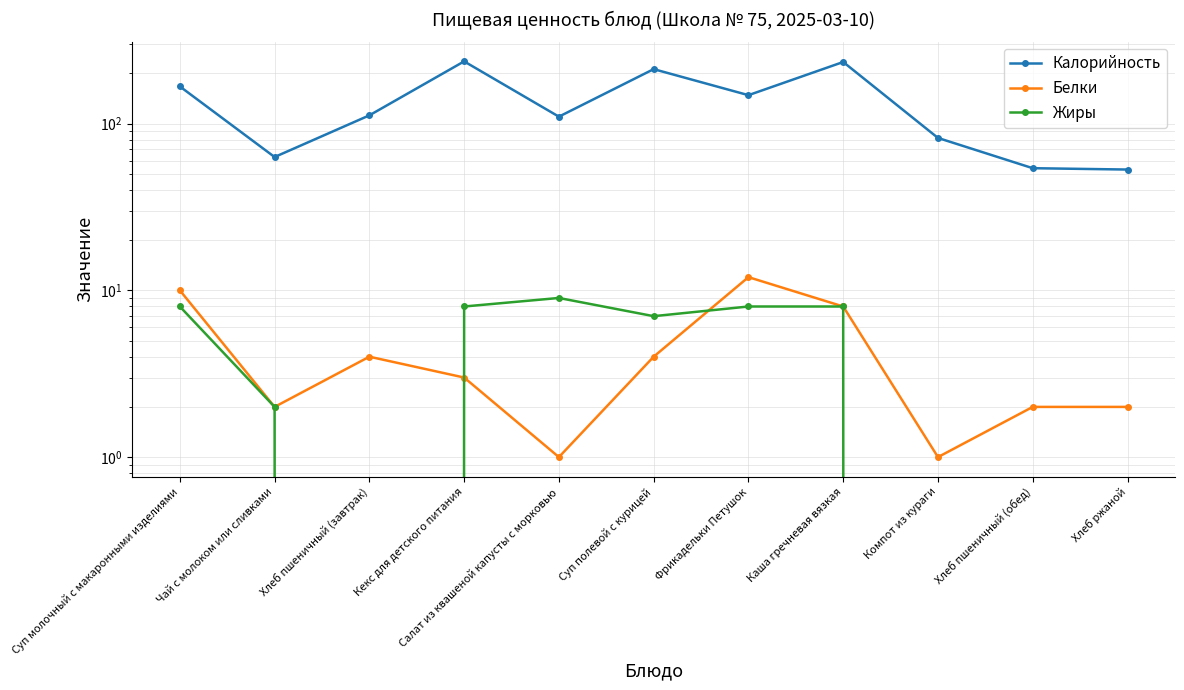

What is the average value of the Калорийность series?

134